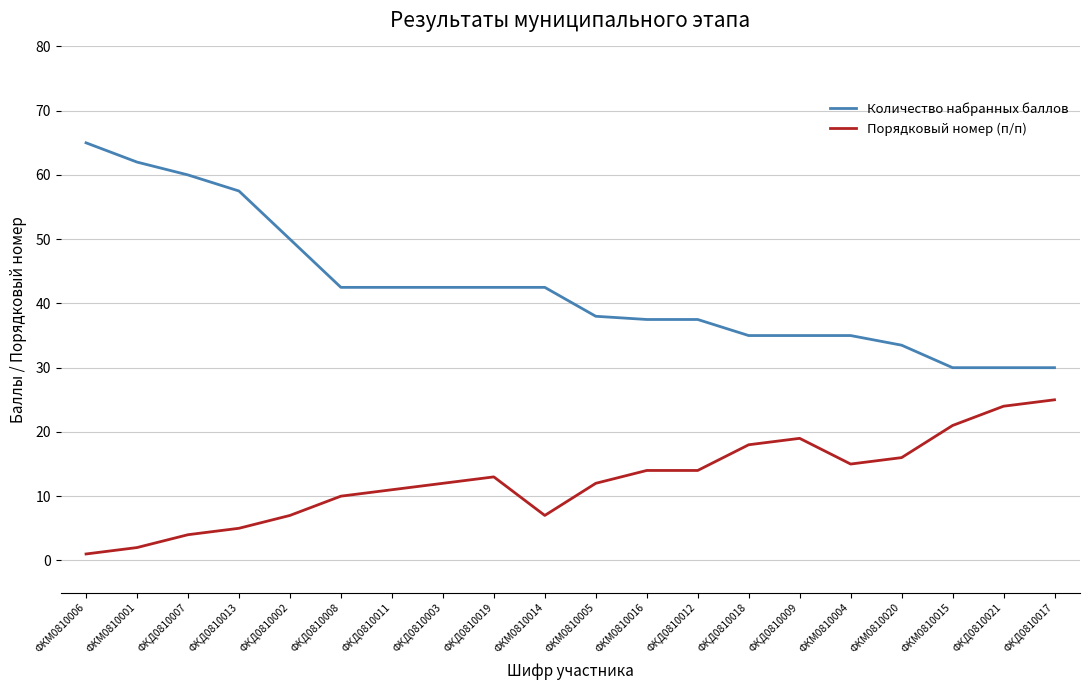

True or false: Порядковый номер (п/п) has a value of 24.0 at ФКД0810021.

True